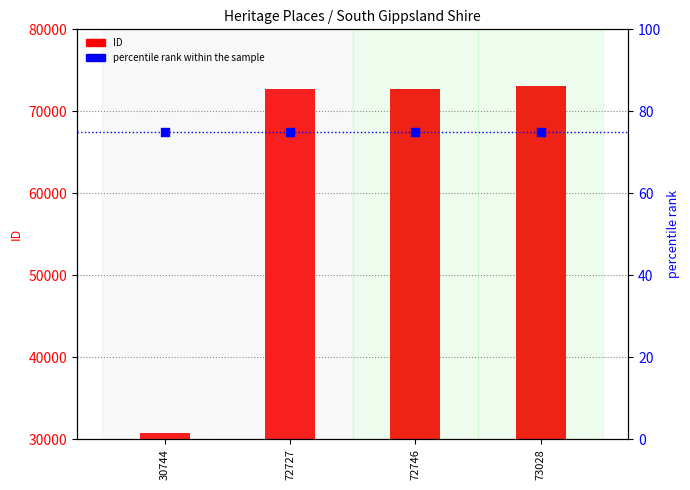

Which series has the largest total across all categories?

ID